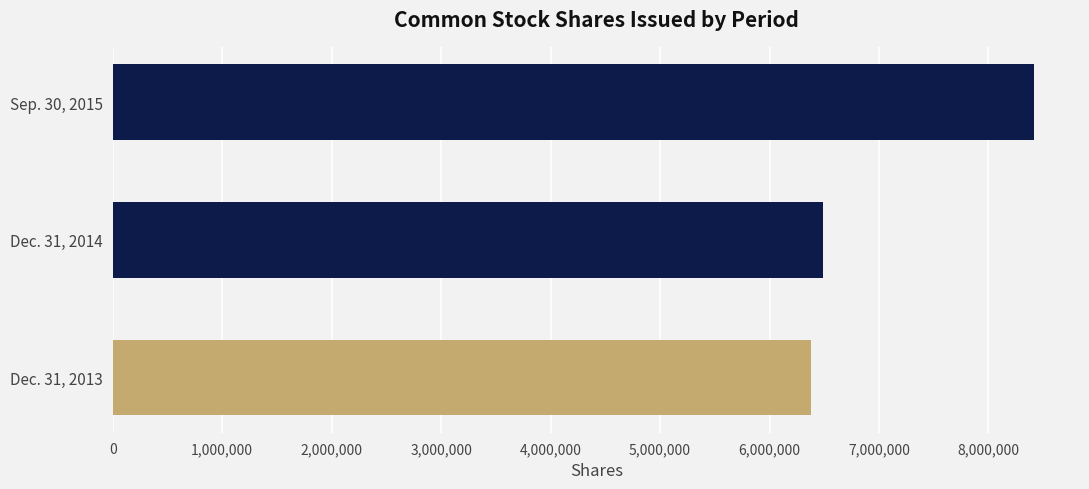

Read the value at Sep. 30, 2015.

8415434